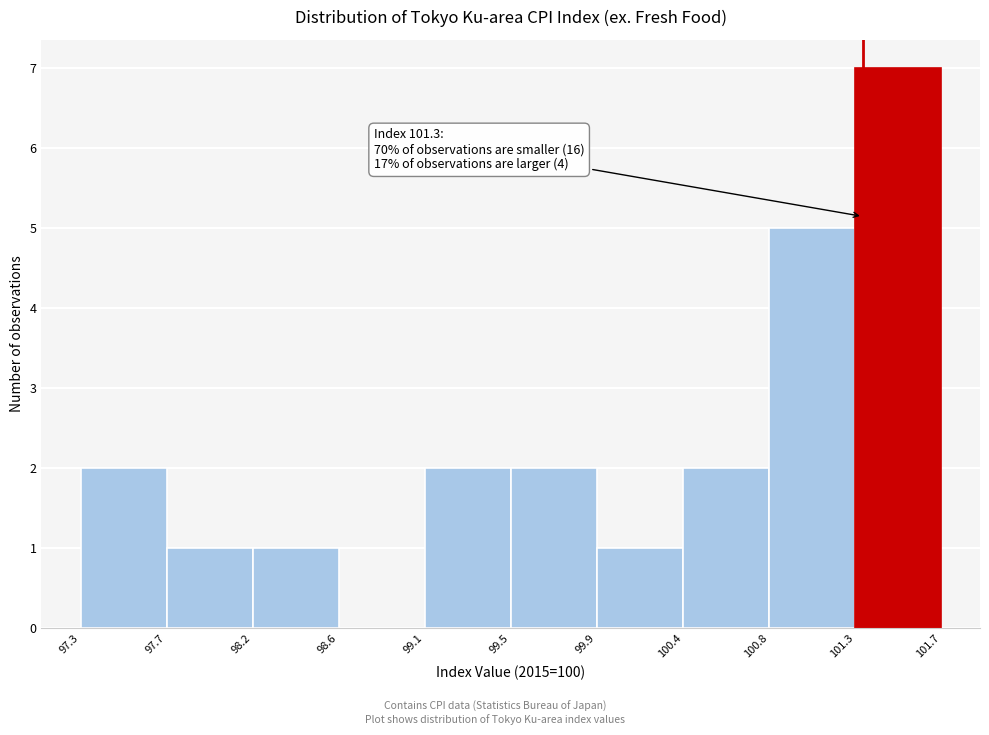

Which range on the x-axis has the tallest bar?

101.3 to 101.7